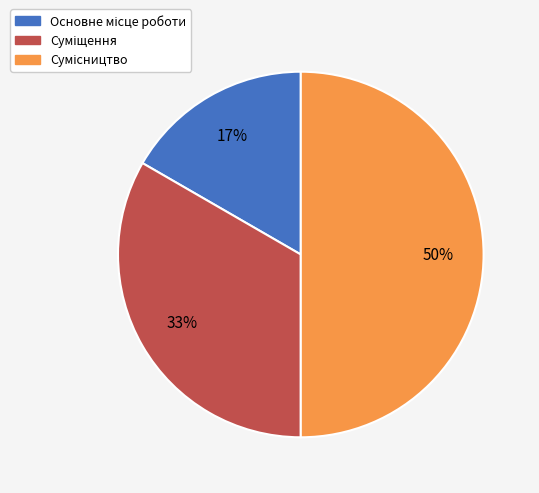

To the nearest percent, what is the difference between the largest and smallest slice percentages?

33%